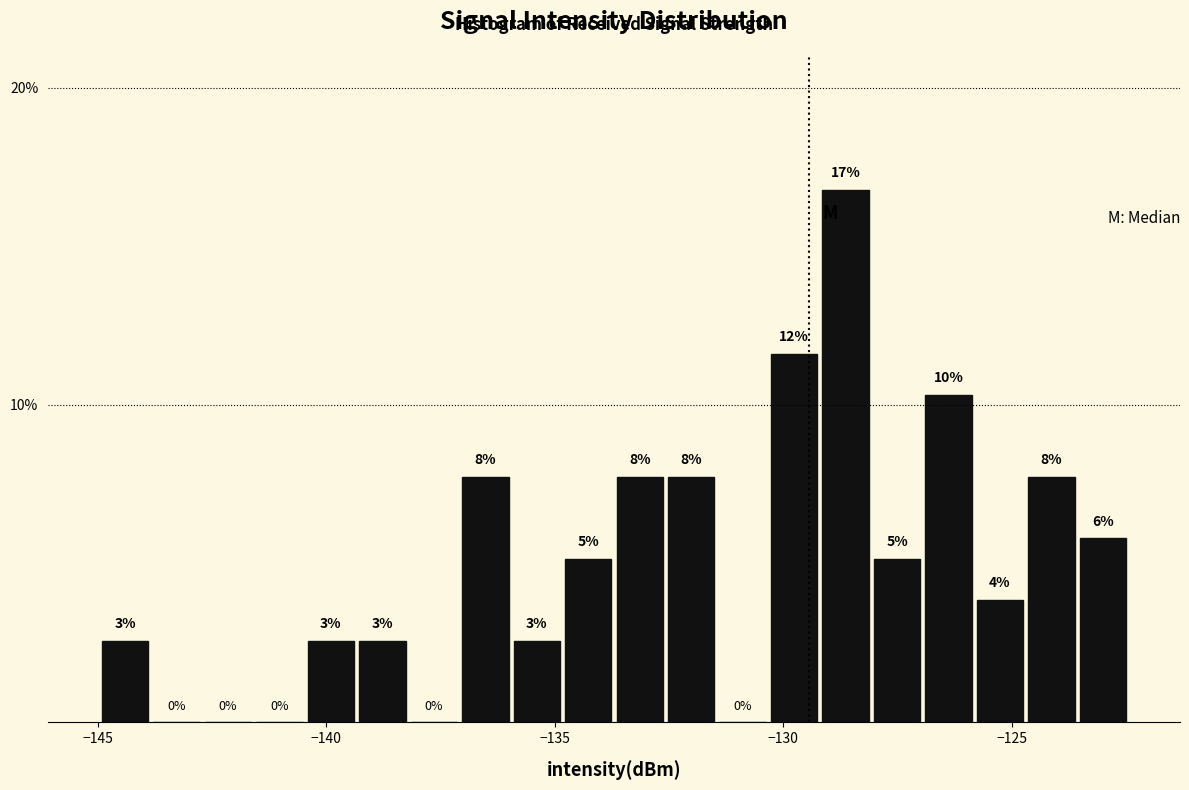

Around what value on the x-axis is the tallest bar? Give the approximate position of its centre, as read against the axis.

-128.5